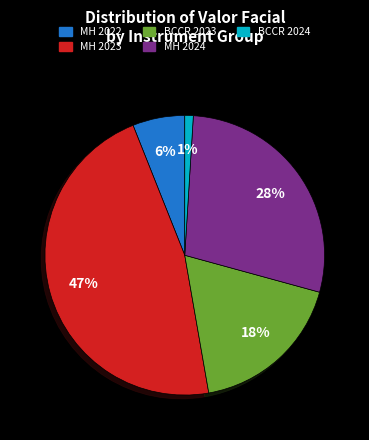

Is there any slice that represents more than half of the pie?

No